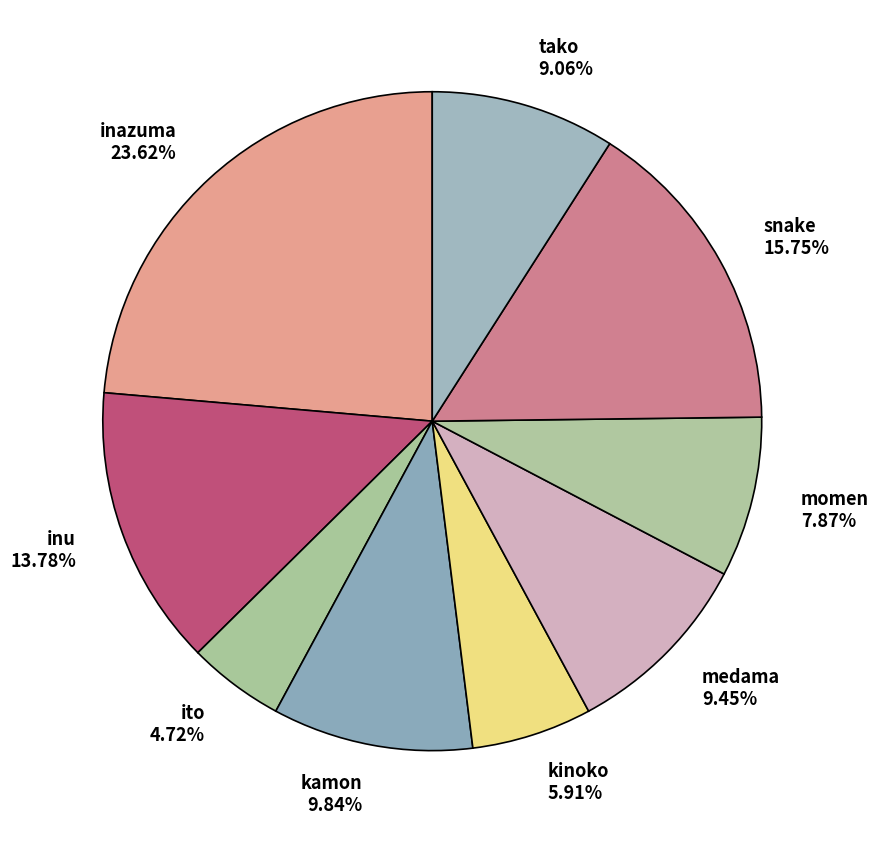

Does momen account for over 50% of the chart?

No